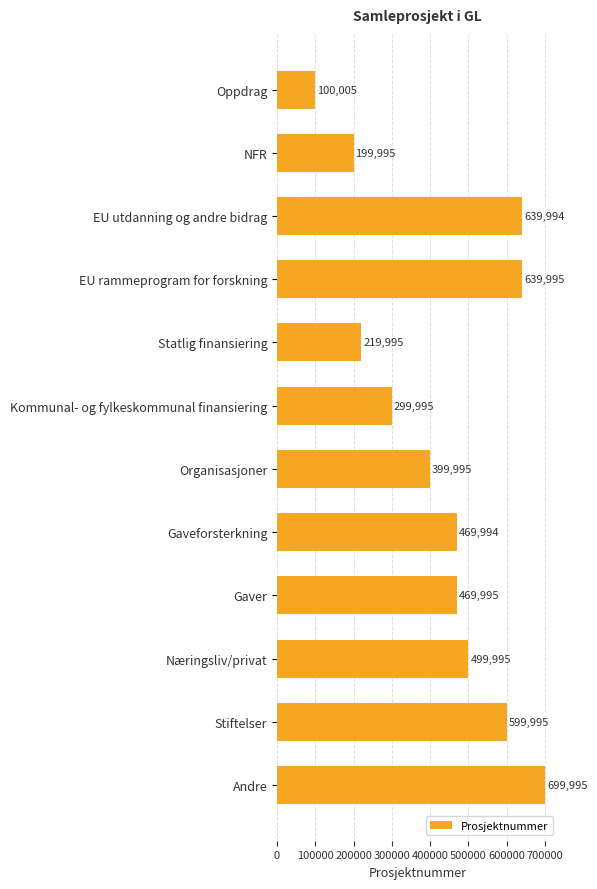

The value at Gaveforsterkning is 469994. True or false?

True